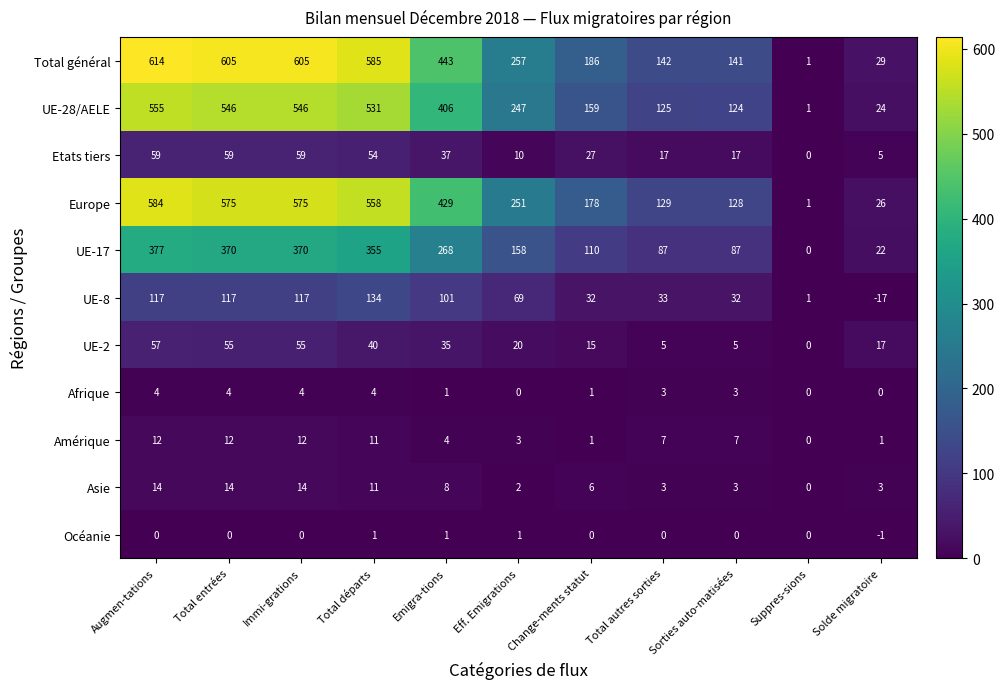

Count the number of data series in this chart.

11